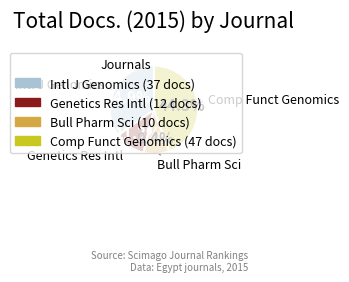

Rank the categories by value from lowest to highest.

Bull Pharm Sci, Genetics Res Intl, Intl J Genomics, Comp Funct Genomics